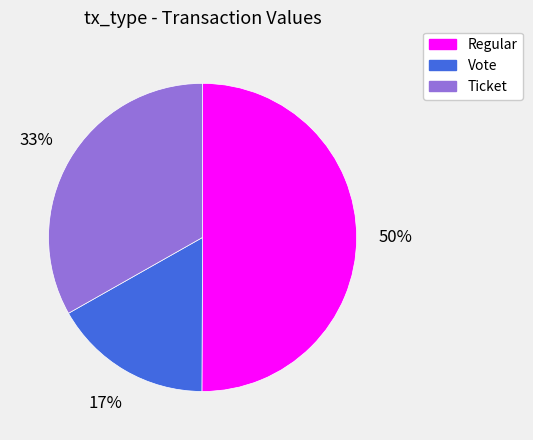

Combined, do Vote and Regular account for over 50%?

Yes